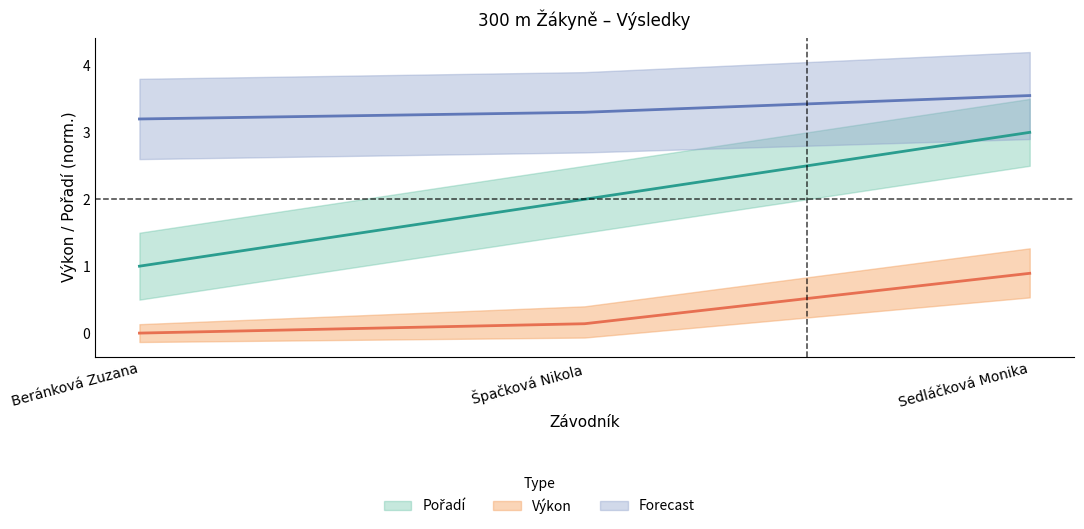

Does the chart display data point markers on the line(s)?

No